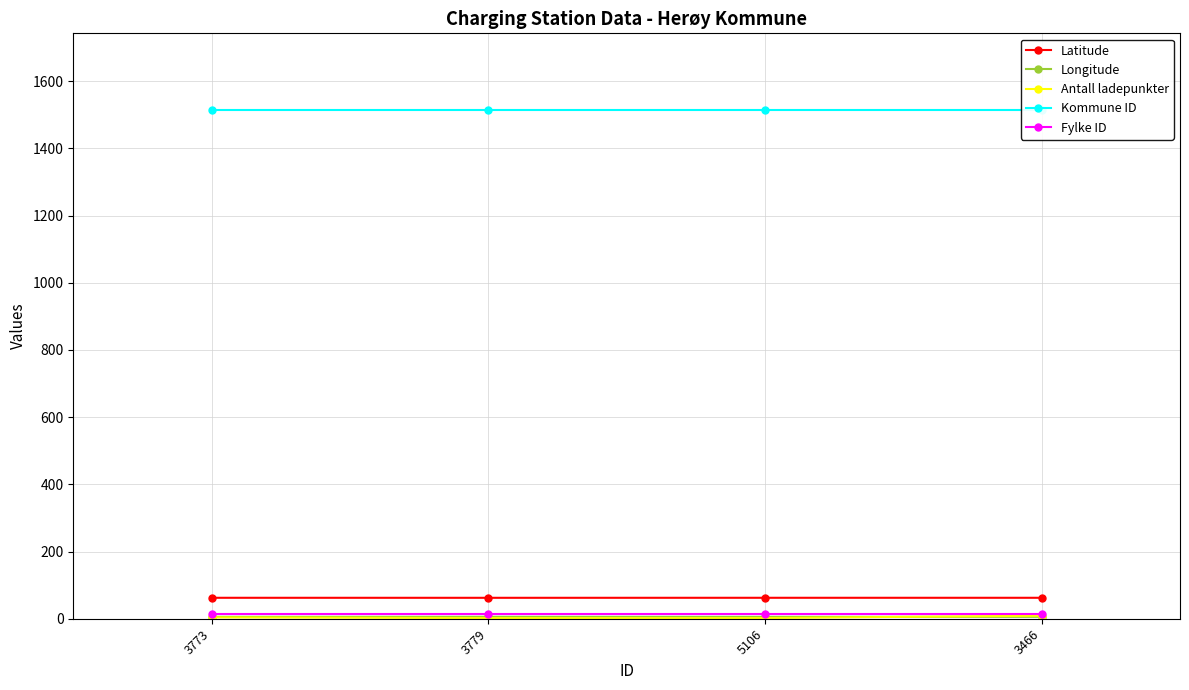

At how many categories does at least one series exceed 317?

4